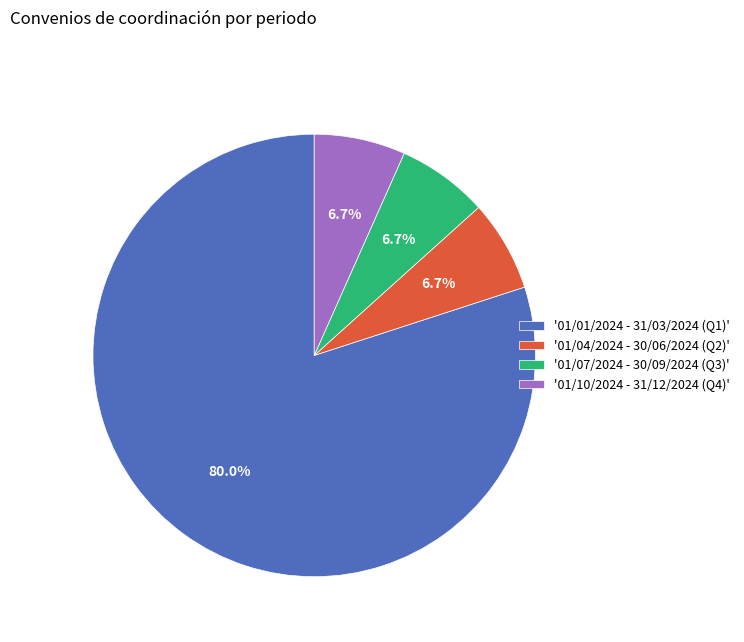

Which slice is the largest?

'01/01/2024 - 31/03/2024 (Q1)'